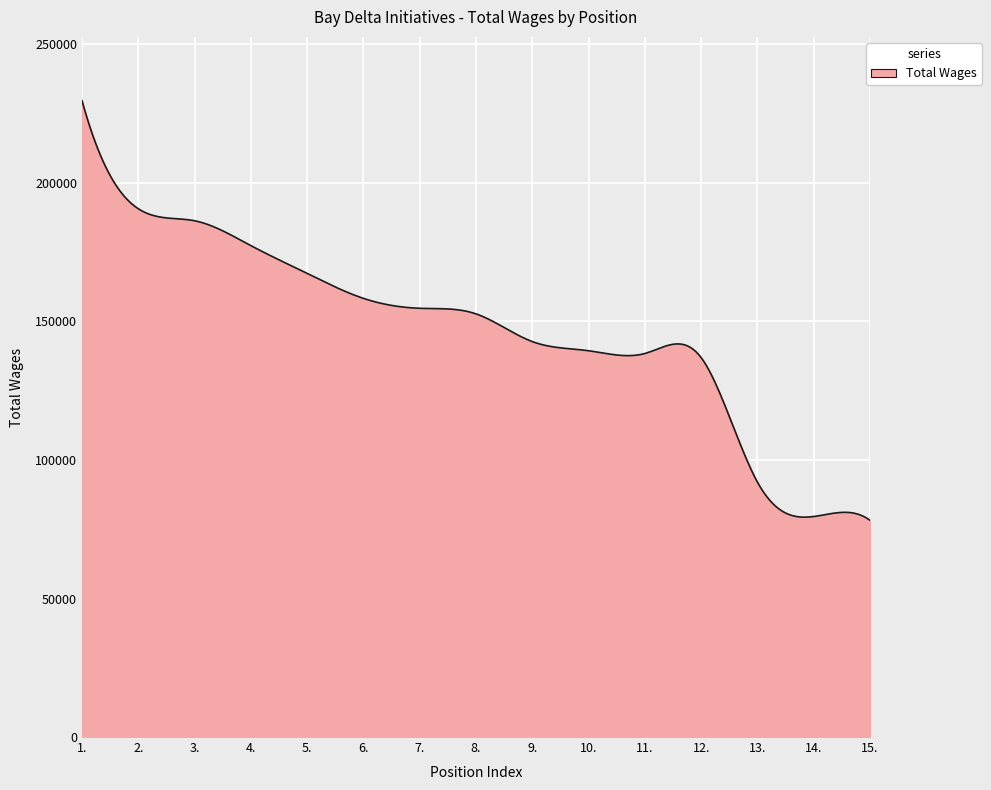

What is the smallest value displayed?

78217.0